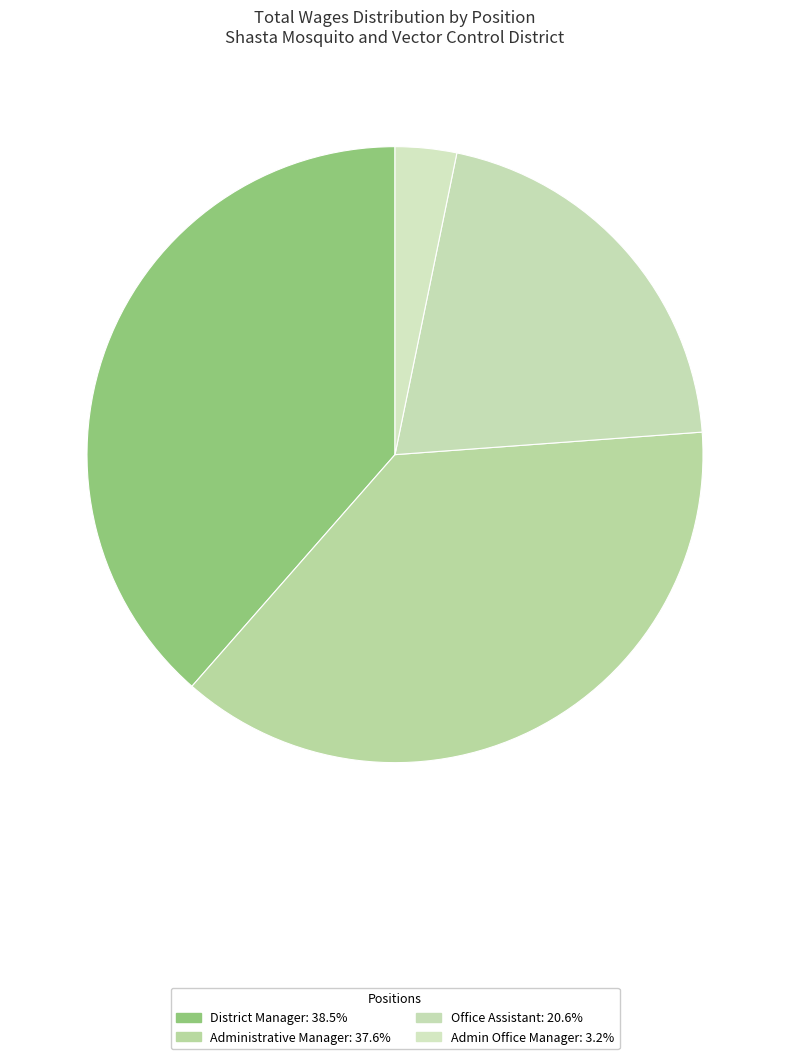

How many slices are in this pie chart?

4